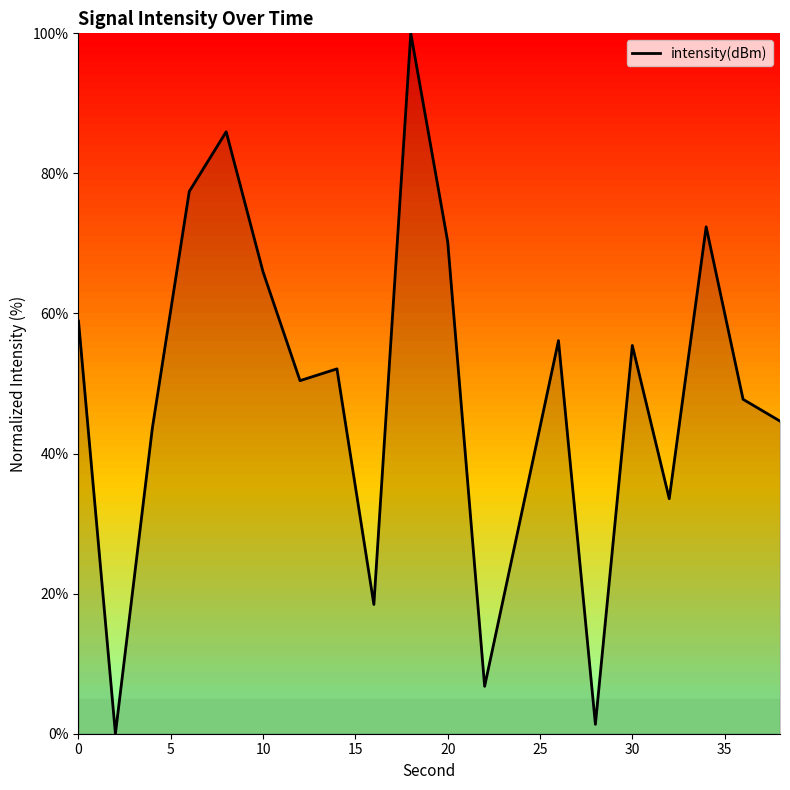

Reading right to left, extract all data points from this chart.

44.6	47.7	72.4	33.6	55.4	1.3	56.1	31.4	6.8	70.2	100.0	18.5	52.1	50.4	65.9	85.9	77.4	43.6	0.0	58.9